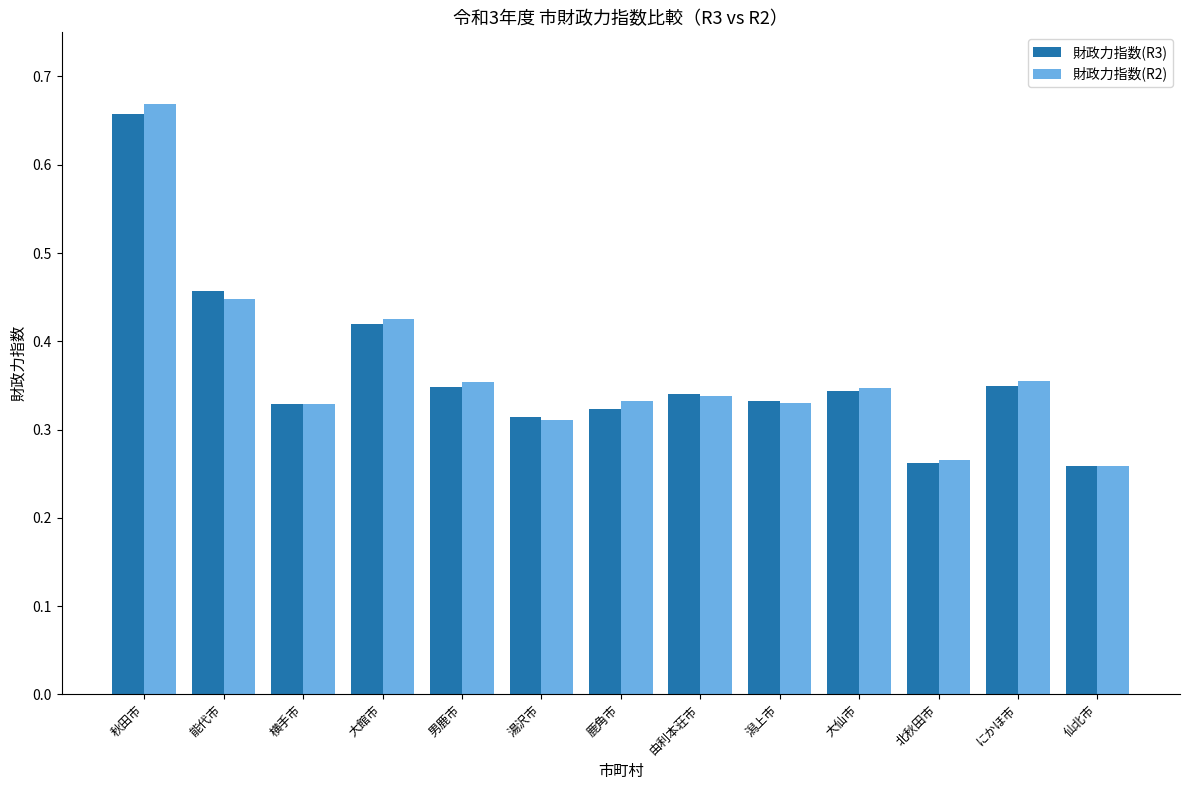

Which label corresponds to the largest value in the chart?

秋田市